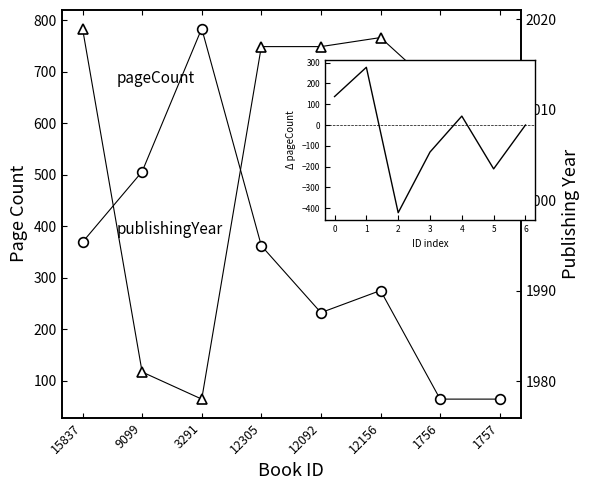

What is the highest value of the publishingYear series?

2019